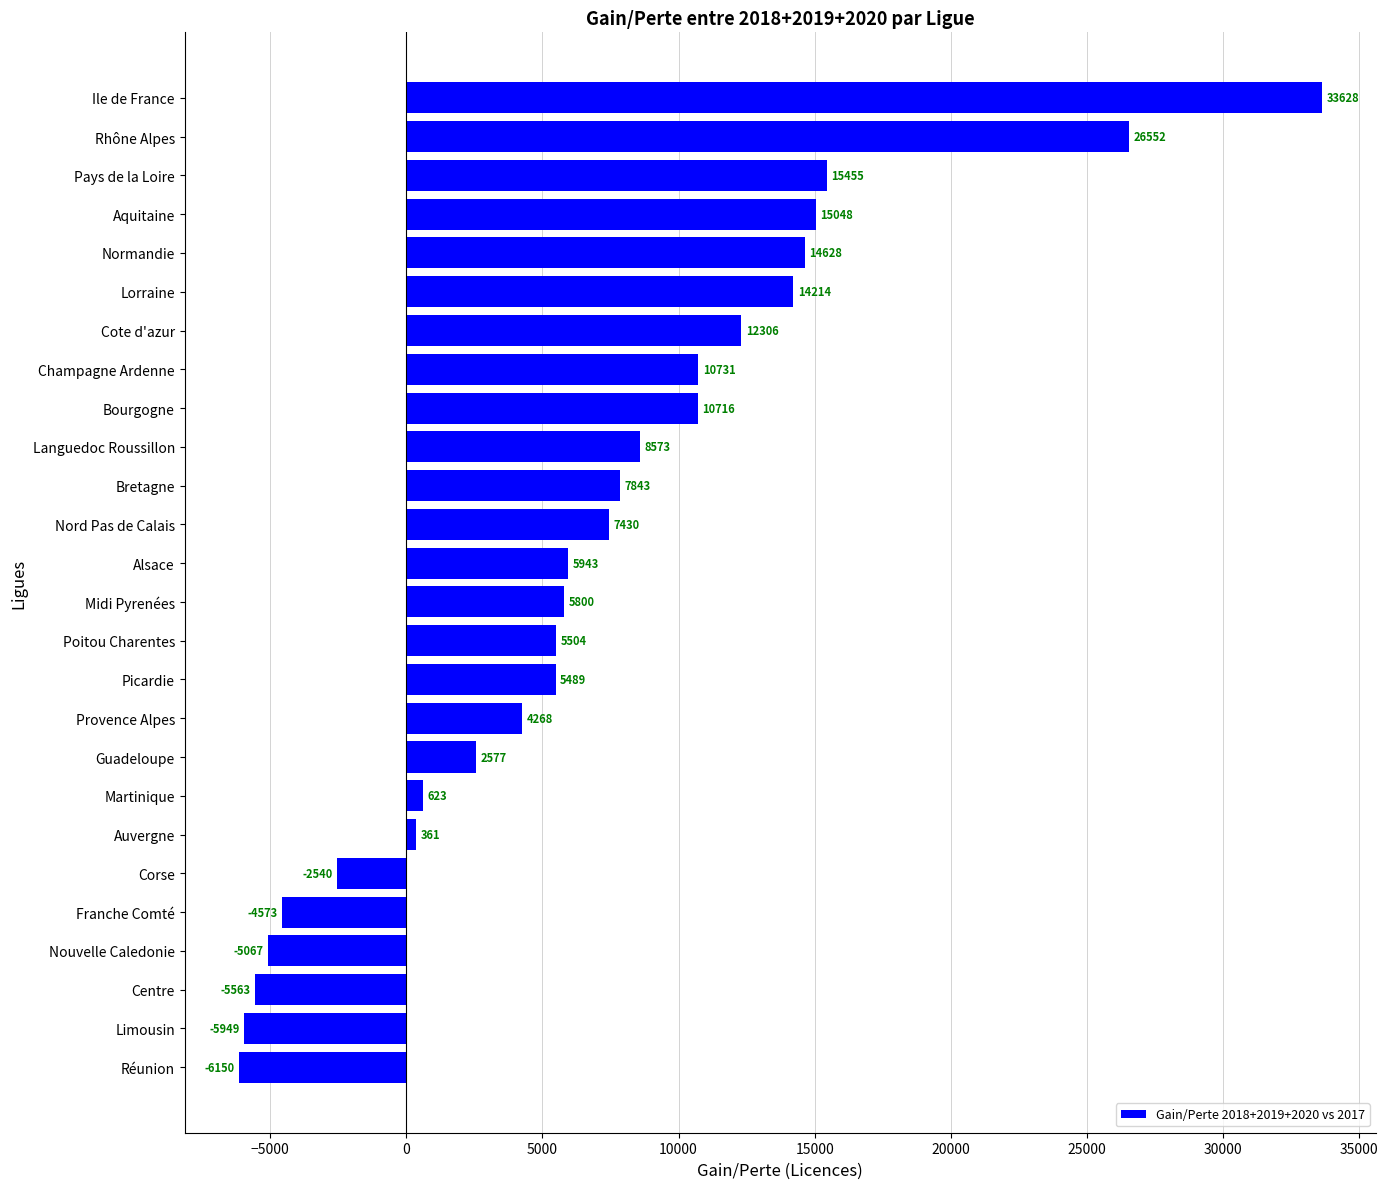

What is the greatest value displayed?

33627.6